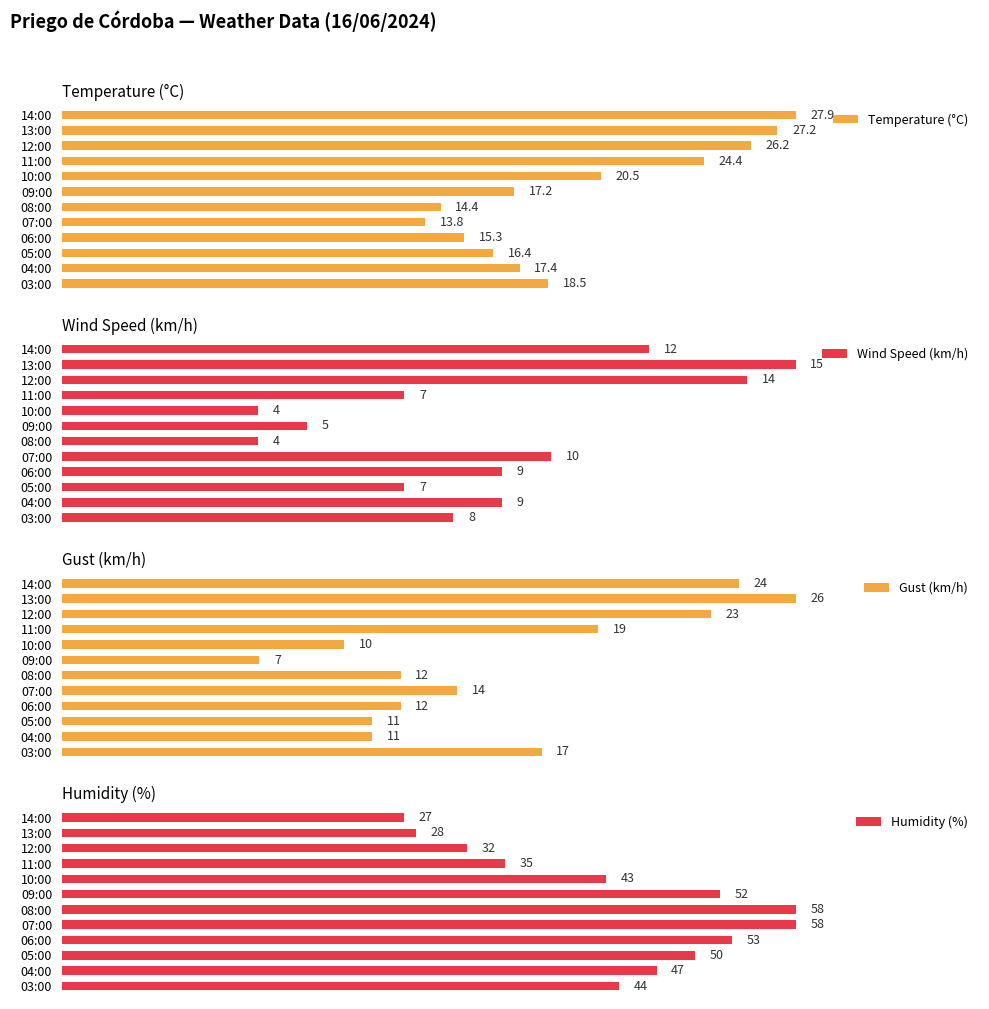

Reading left to right, extract all data points from this chart.

Temperature (°C): 27.9	27.2	26.2	24.4	20.5	17.2	14.4	13.8	15.3	16.4	17.4	18.5
Wind Speed (km/h): 12.0	15.0	14.0	7.0	4.0	5.0	4.0	10.0	9.0	7.0	9.0	8.0
Gust (km/h): 24.0	26.0	23.0	19.0	10.0	7.0	12.0	14.0	12.0	11.0	11.0	17.0
Humidity (%): 27.0	28.0	32.0	35.0	43.0	52.0	58.0	58.0	53.0	50.0	47.0	44.0